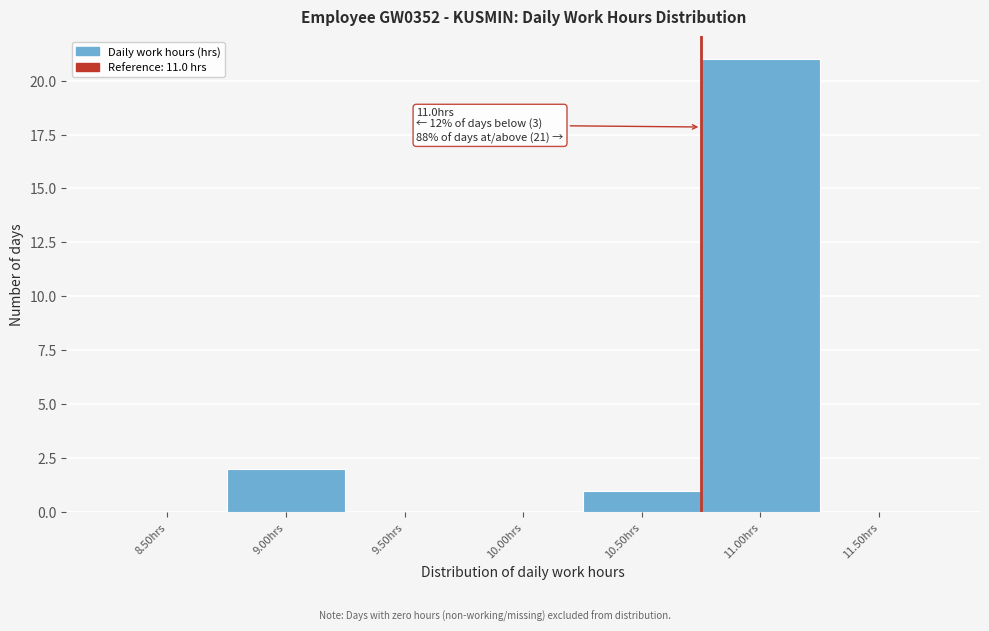

Reading right to left, what are all the values shown in this chart?

11.50hrs=0	11.00hrs=21	10.50hrs=1	10.00hrs=0	9.50hrs=0	9.00hrs=2	8.50hrs=0